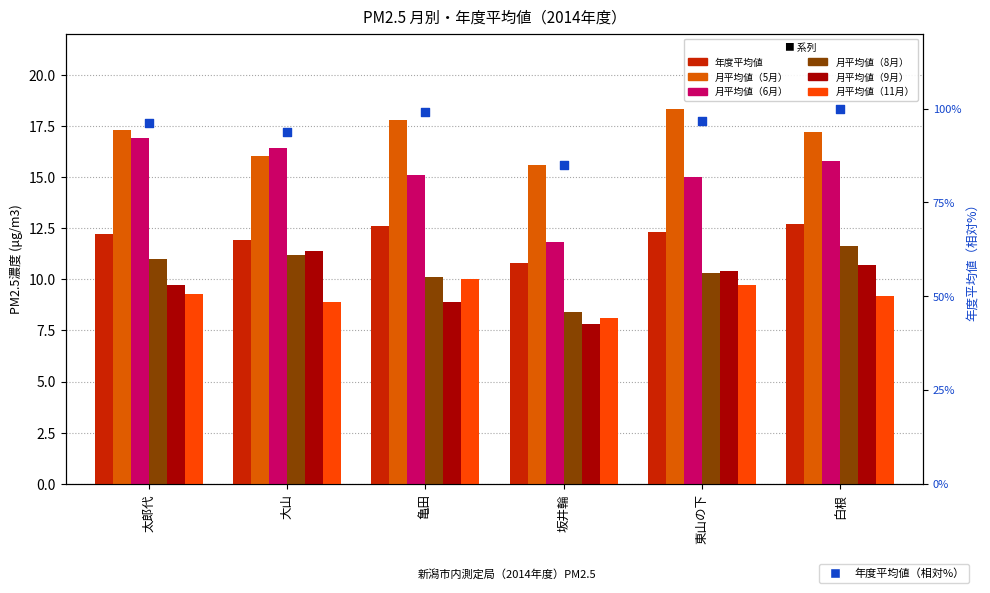

Which series contains the lowest Y value?

月平均値（9月）